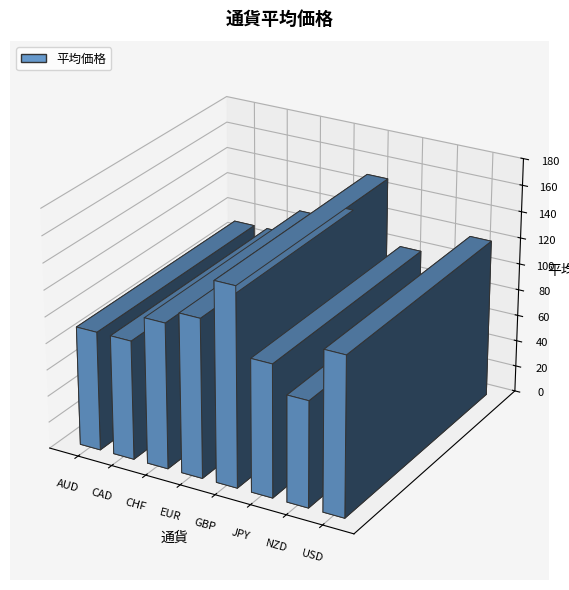

How many bars are there in total?

8